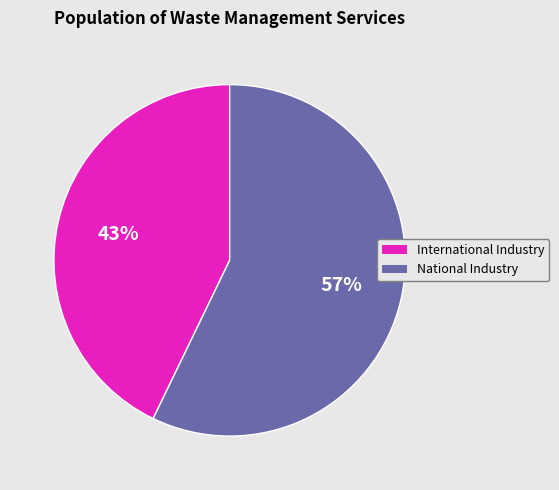

True or false: International Industry accounts for 32% of the total.

False